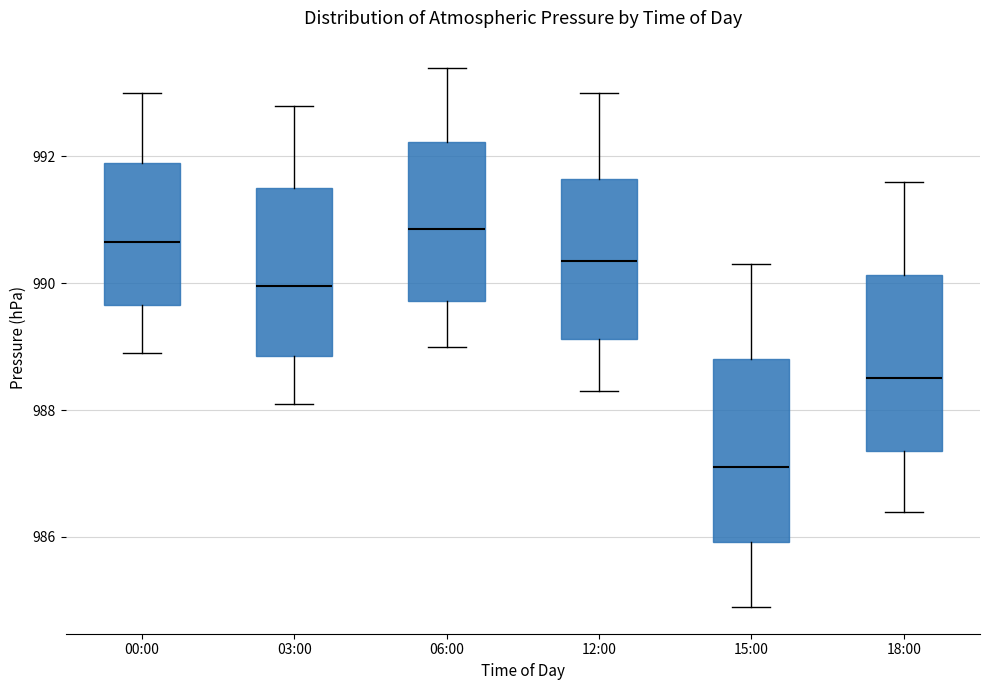

Reading left to right, transcribe this box plot: for each box, give where its median line is, the range the box spans, and where its two whiskers end, as read against the y-axis. The values are not printed on the chart, so give them approximately, as read against the axis.

00:00: median 990.6, box 989.6 to 992.0, whiskers 989.0 to 993.0
03:00: median 990.0, box 988.8 to 991.6, whiskers 988.2 to 992.8
06:00: median 990.8, box 989.8 to 992.2, whiskers 989.0 to 993.4
12:00: median 990.4, box 989.2 to 991.6, whiskers 988.4 to 993.0
15:00: median 987.2, box 986.0 to 988.8, whiskers 985.0 to 990.4
18:00: median 988.6, box 987.4 to 990.2, whiskers 986.4 to 991.6